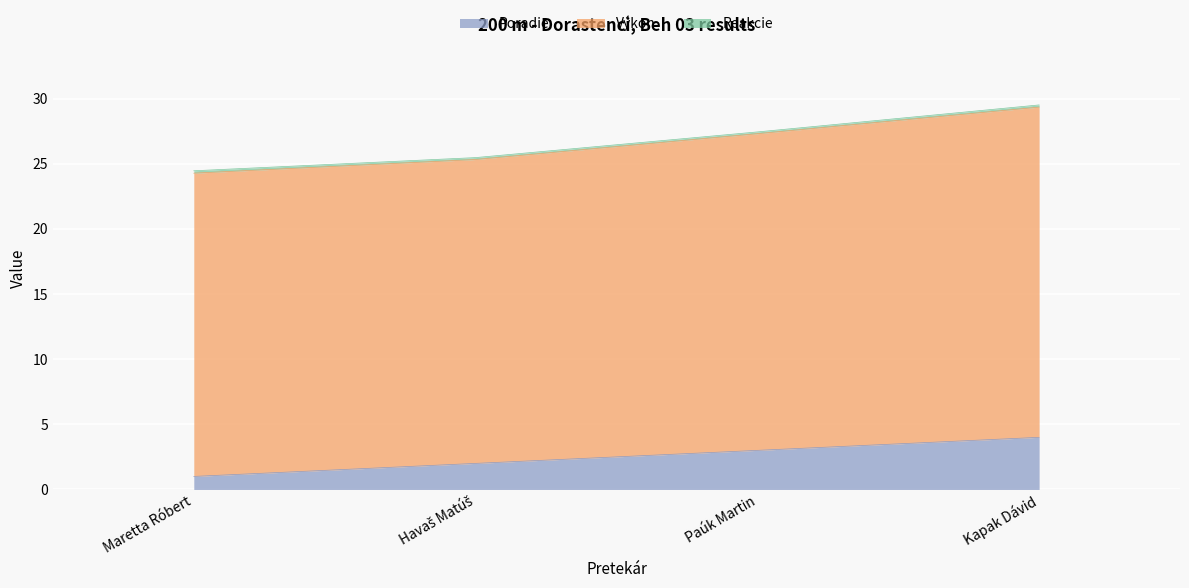

What is the label of the 4th point from the right?

Maretta Róbert